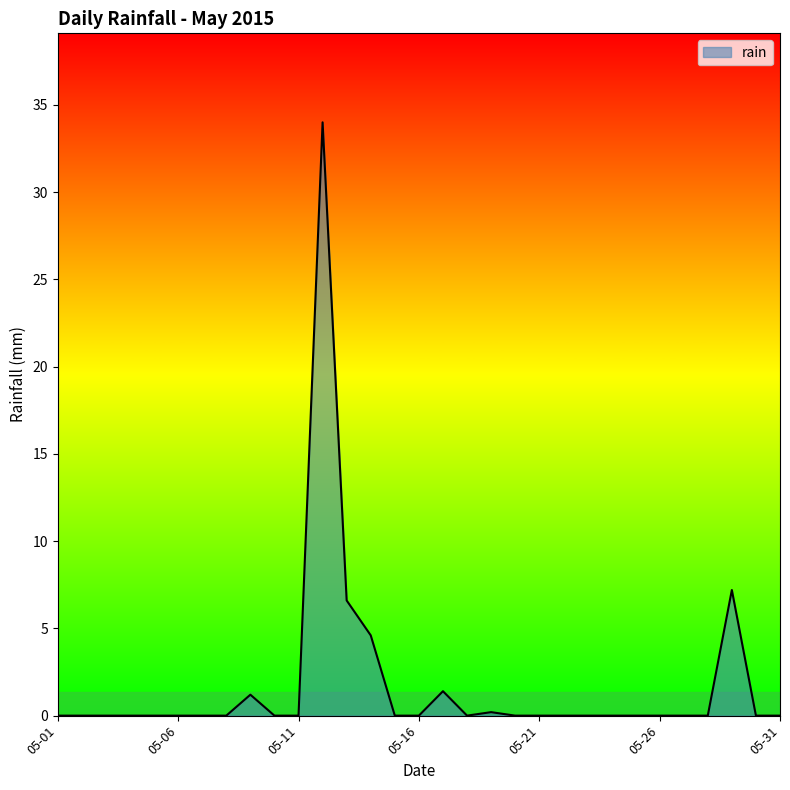

What is the difference between the maximum and minimum values?

34.0